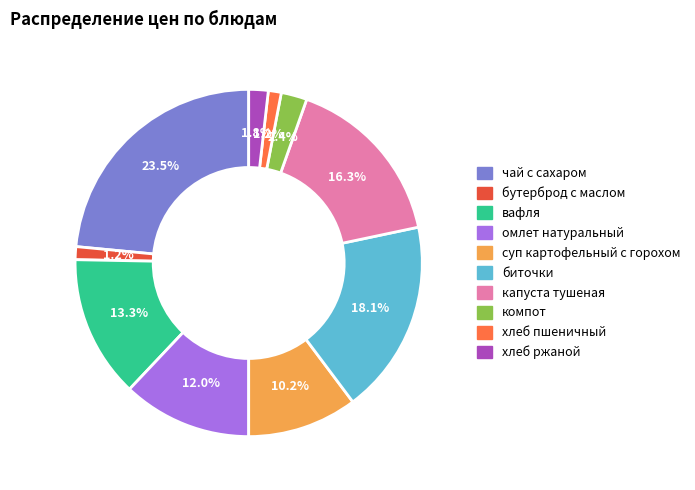

The бутерброд с маслом slice represents 1% of the pie. True or false?

True